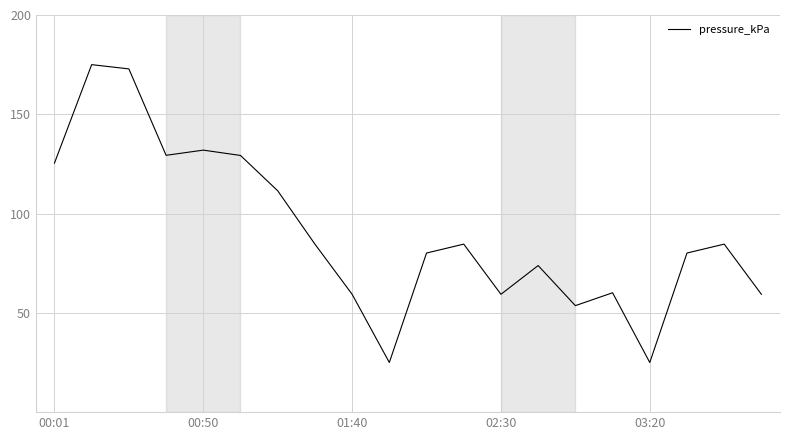

What is the difference between the maximum and minimum values?

150.0